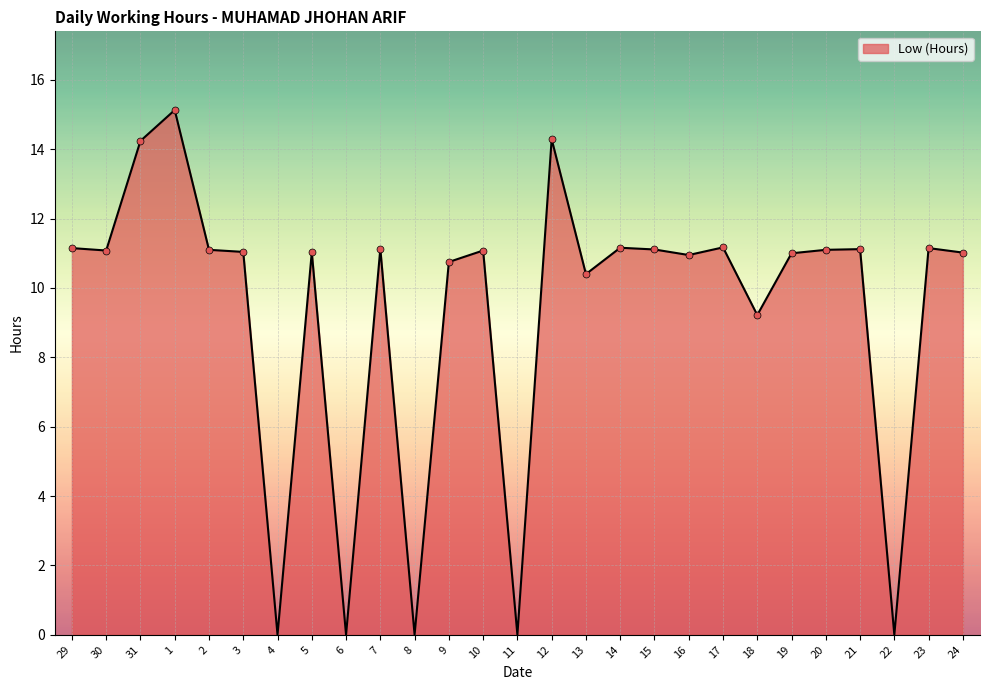

At which label is the value closest to 7?

18